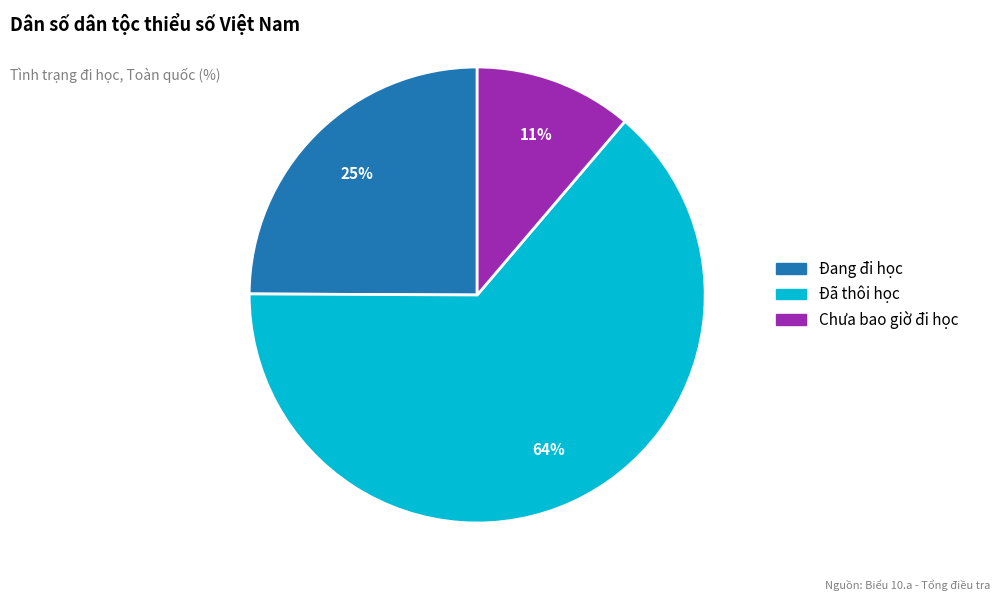

What is the smallest slice in the pie chart?

Chưa bao giờ đi học